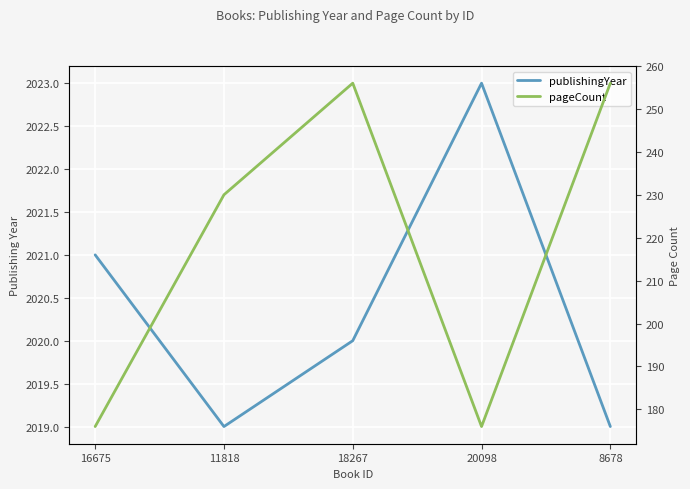

True or false: pageCount and publishingYear intersect in this chart.

False